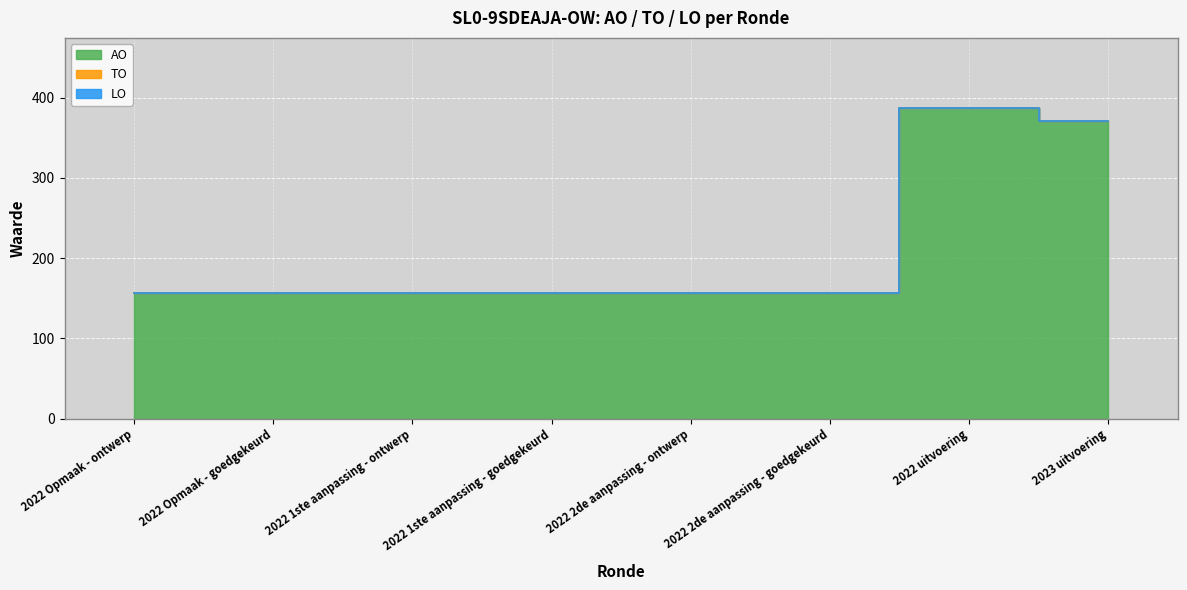

What is the label of the 8th point from the left?

2023 uitvoering